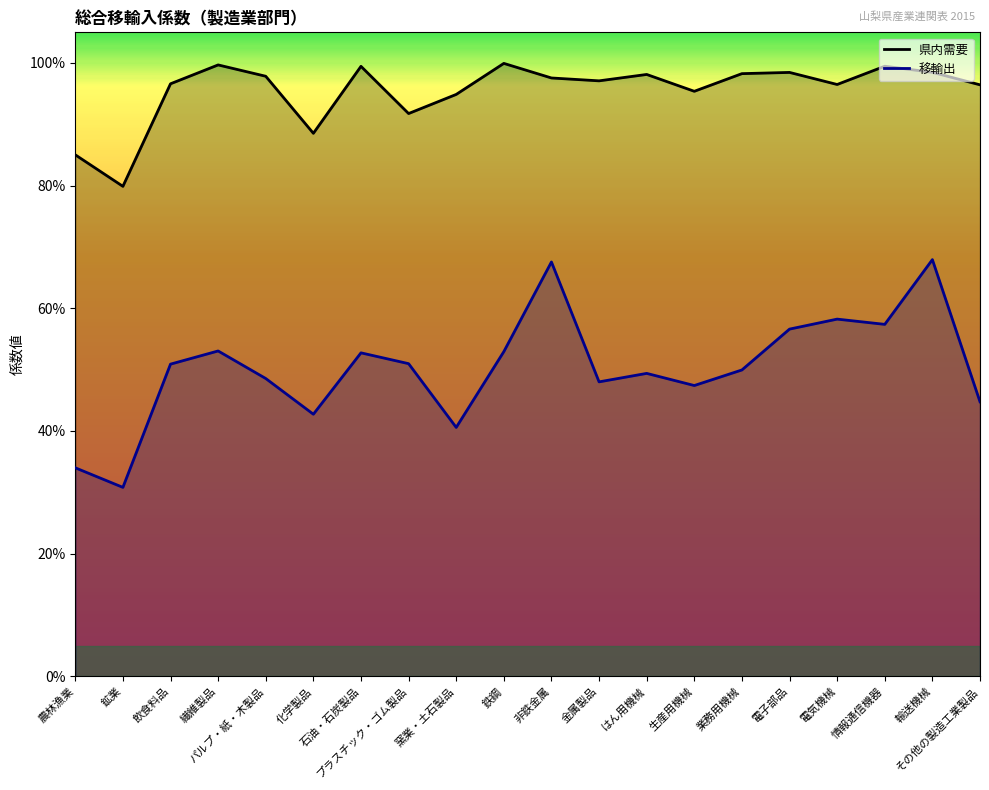

What is the sum of all 県内需要 values?

19.1